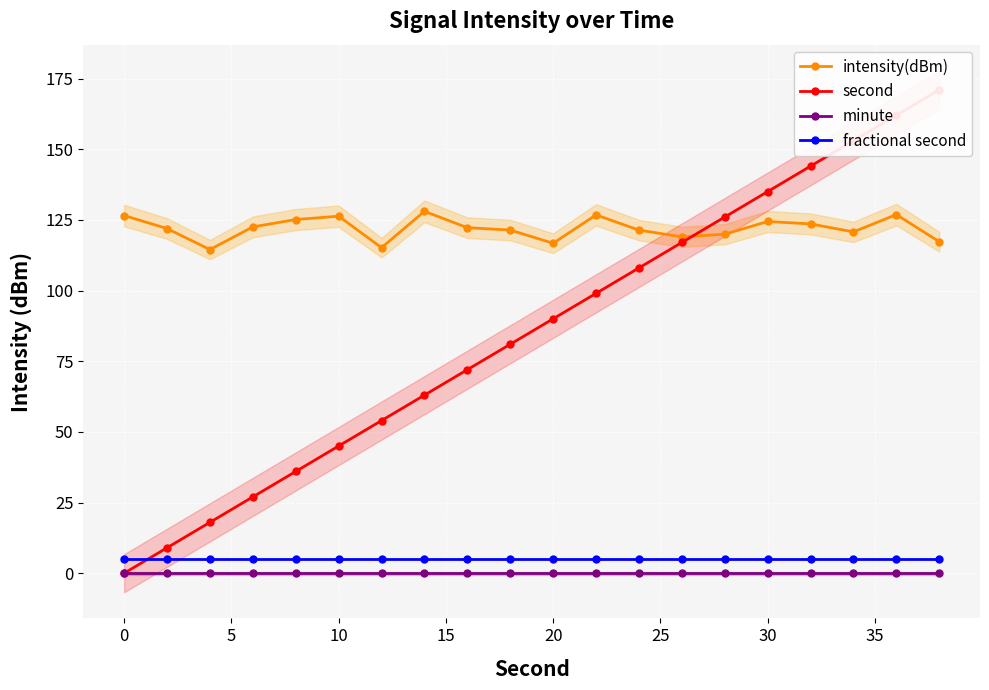

Is this an area chart (filled region under the line)?

No